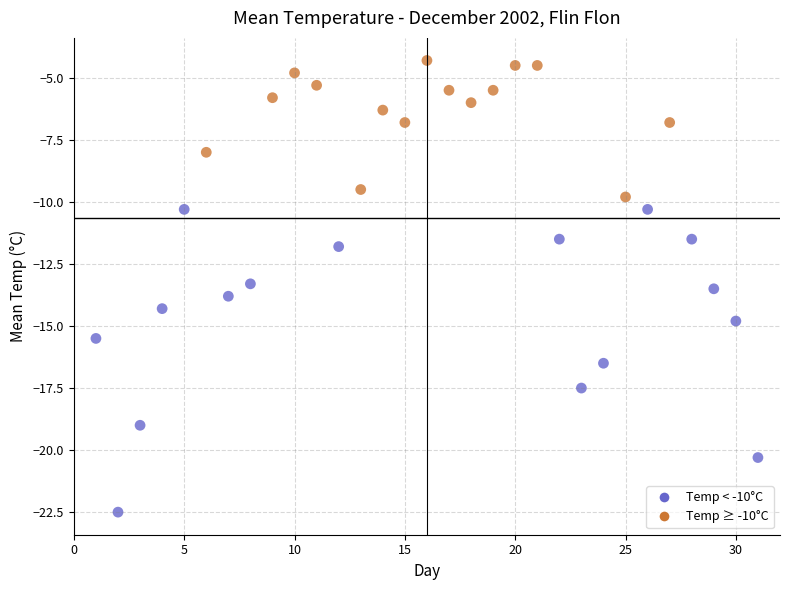

What is the range of X values (max minus min)?

30.0